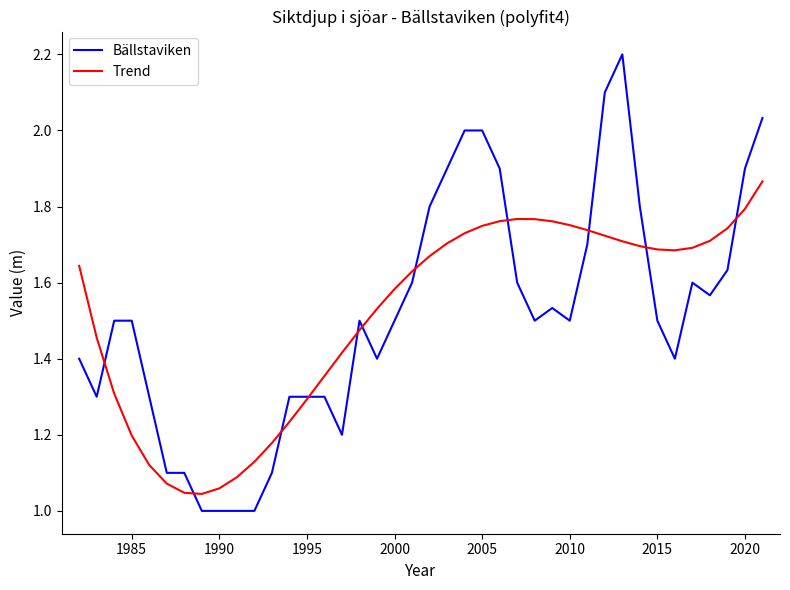

Rank the series by their maximum value, from highest to lowest.

Bällstaviken, Trend